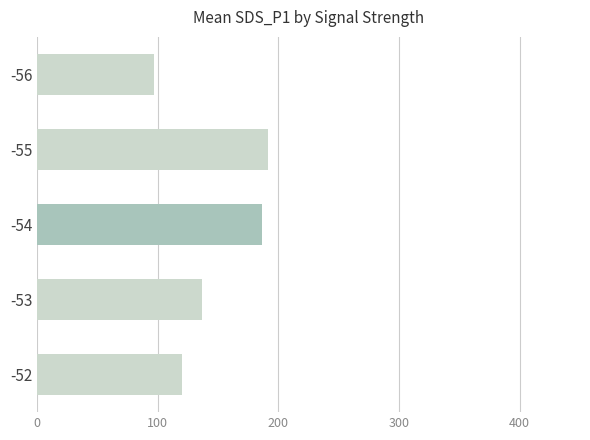

What is the difference between the second highest and second lowest values?

66.6